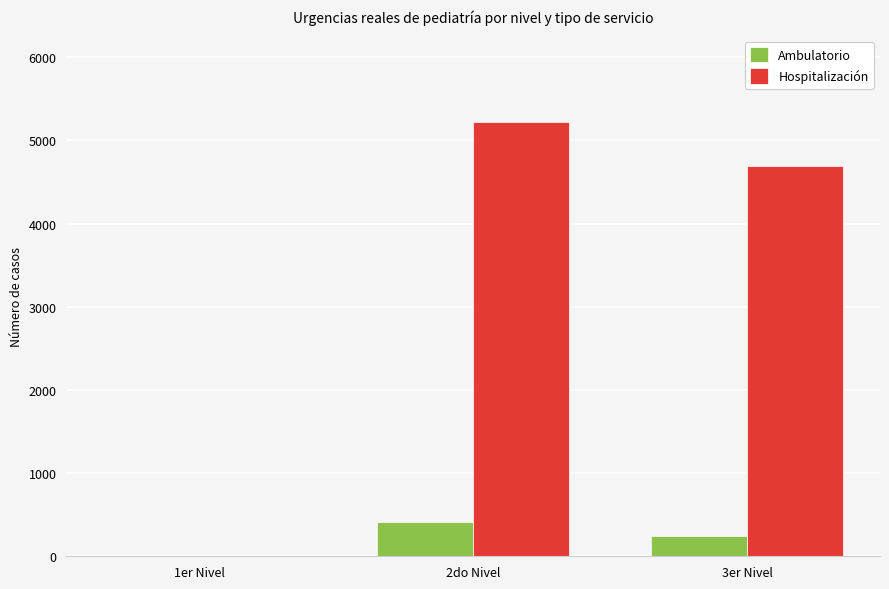

Is the value of Hospitalización at 2do Nivel greater than the value of Ambulatorio at 1er Nivel?

Yes